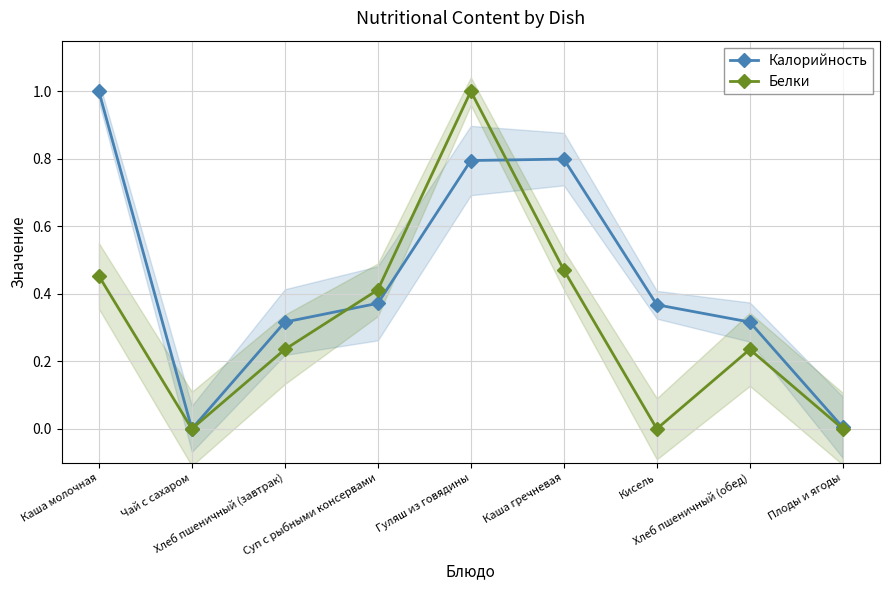

What is the difference between the maximum and second lowest values in the Калорийность series?

1.0